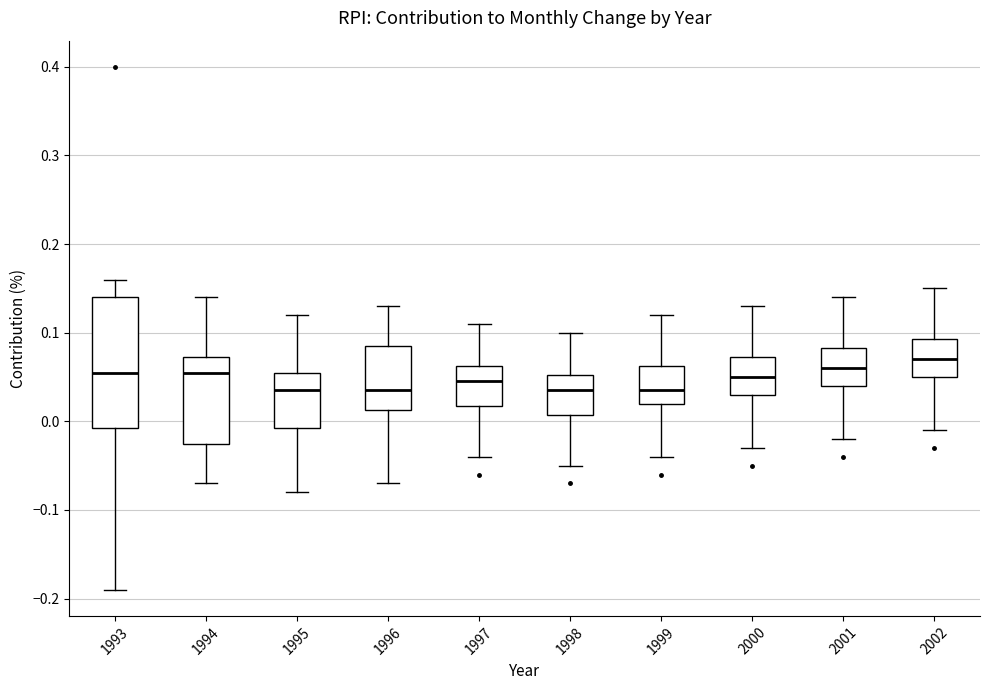

Reading left to right, transcribe this box plot: for each box, give where its median line is, the range the box spans, and where its two whiskers end, as read against the y-axis. The values are not printed on the chart, so give them approximately, as read against the axis.

1993: median 0.06, box -0.01 to 0.14, whiskers -0.19 to 0.16
1994: median 0.06, box -0.02 to 0.07, whiskers -0.07 to 0.14
1995: median 0.04, box -0.01 to 0.06, whiskers -0.08 to 0.12
1996: median 0.04, box 0.01 to 0.09, whiskers -0.07 to 0.13
1997: median 0.05, box 0.02 to 0.06, whiskers -0.04 to 0.11
1998: median 0.04, box 0.01 to 0.05, whiskers -0.05 to 0.10
1999: median 0.04, box 0.02 to 0.06, whiskers -0.04 to 0.12
2000: median 0.05, box 0.03 to 0.07, whiskers -0.03 to 0.13
2001: median 0.06, box 0.04 to 0.08, whiskers -0.02 to 0.14
2002: median 0.07, box 0.05 to 0.09, whiskers -0.01 to 0.15